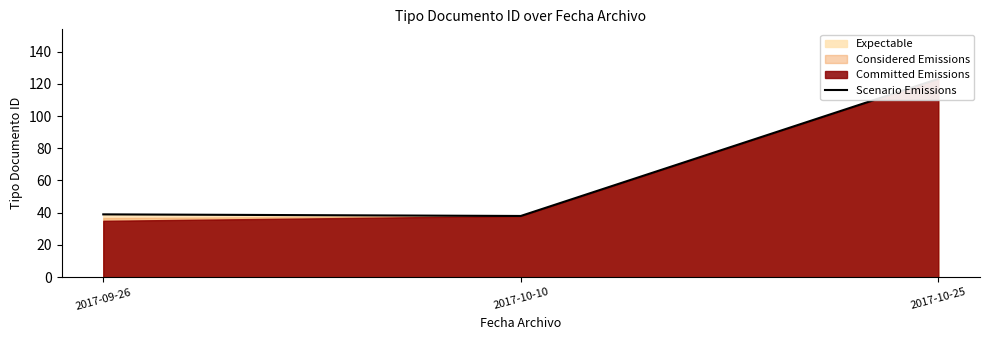

Where does the data first go above 39?

2017-10-25